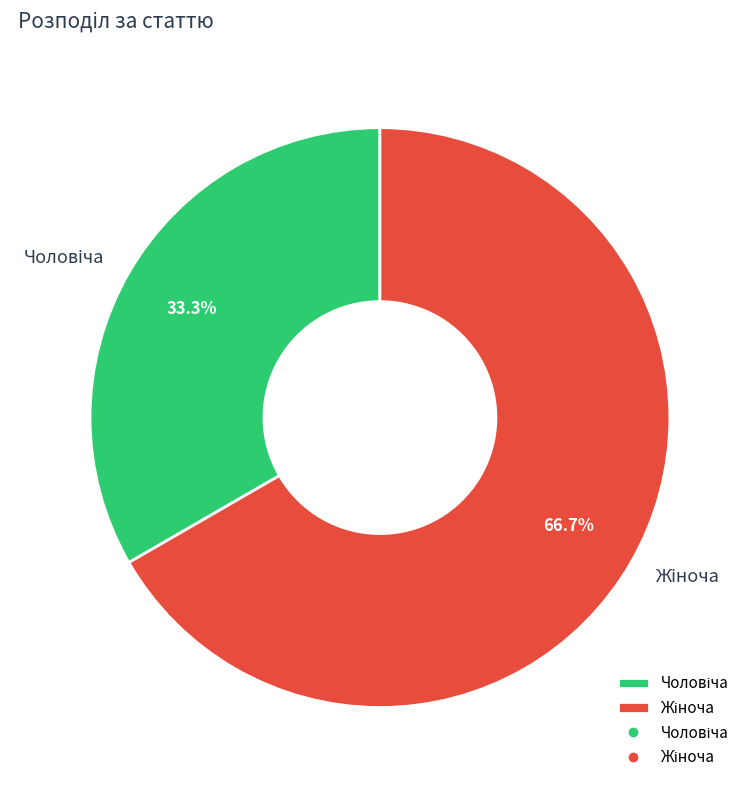

Does any single category account for the majority?

Yes